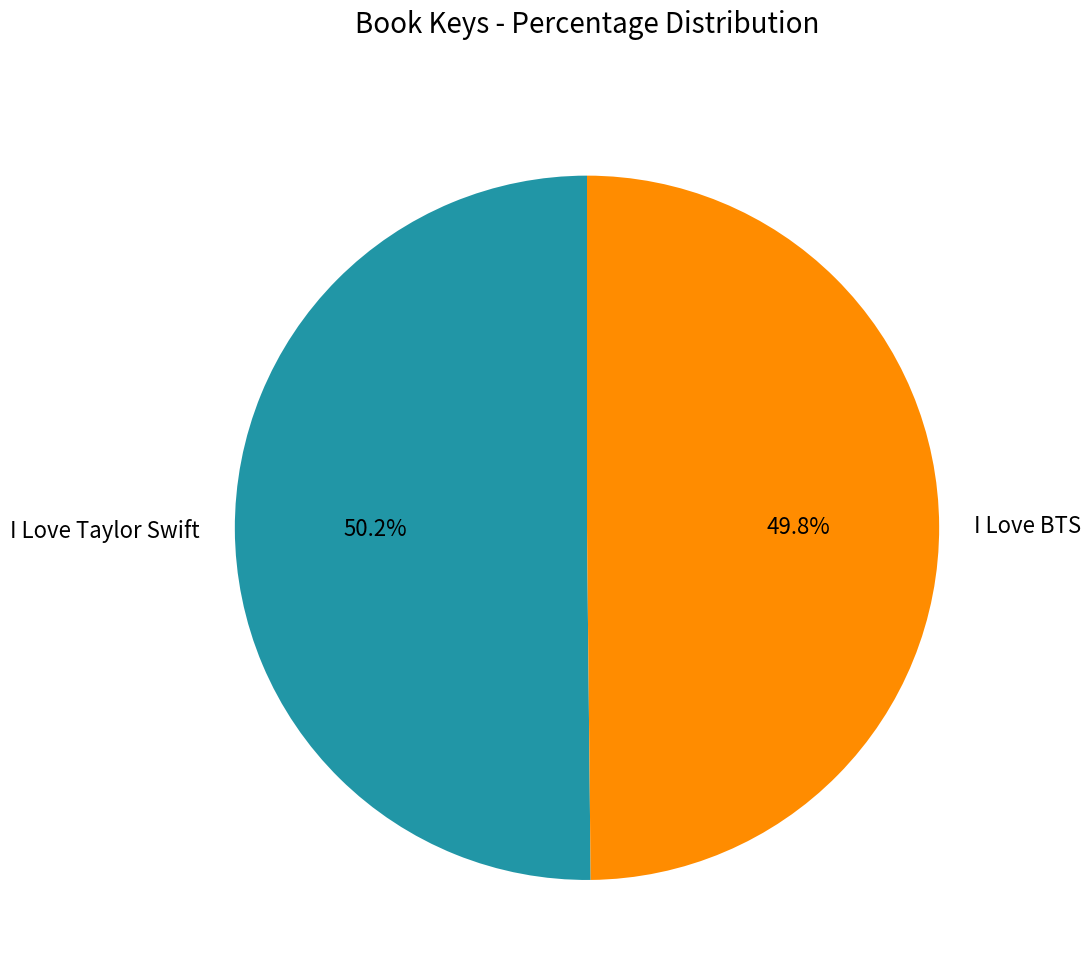

Approximately how many times larger is the value at I Love Taylor Swift compared to I Love BTS?

1.0